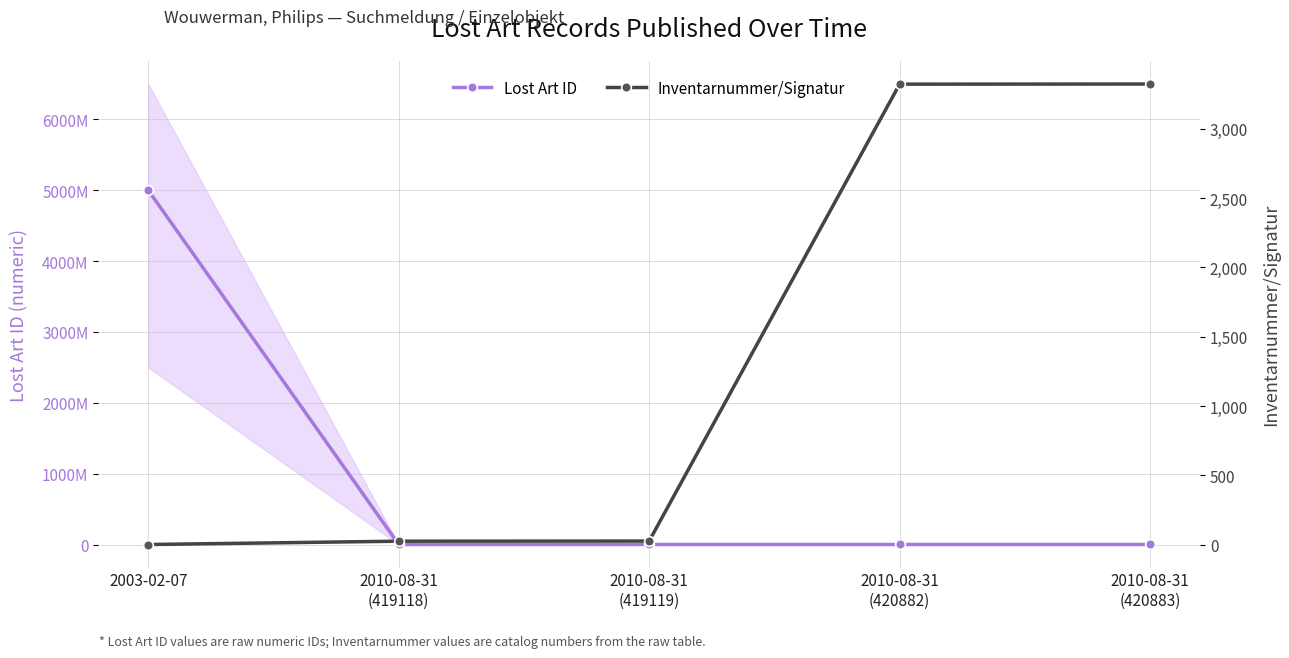

List the series in order of their peak value, lowest first.

Inventarnummer/Signatur, Lost Art ID